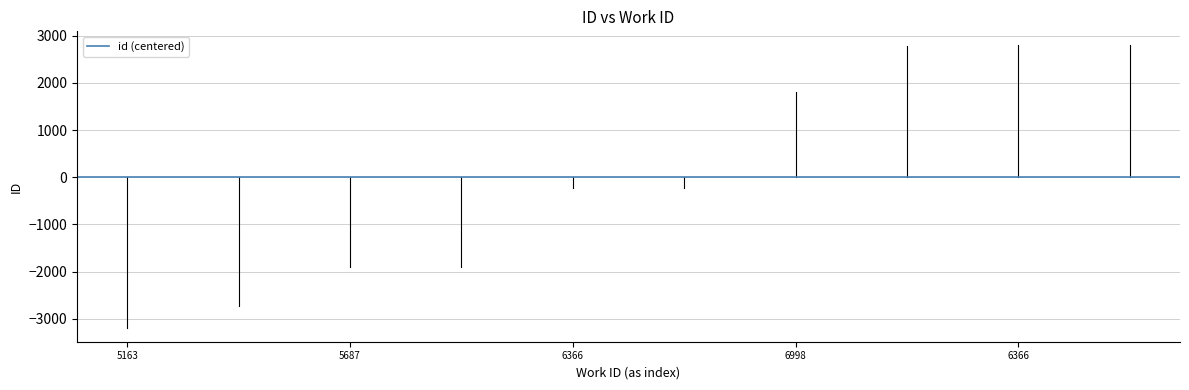

At which label is the value closest to 16872?

6366